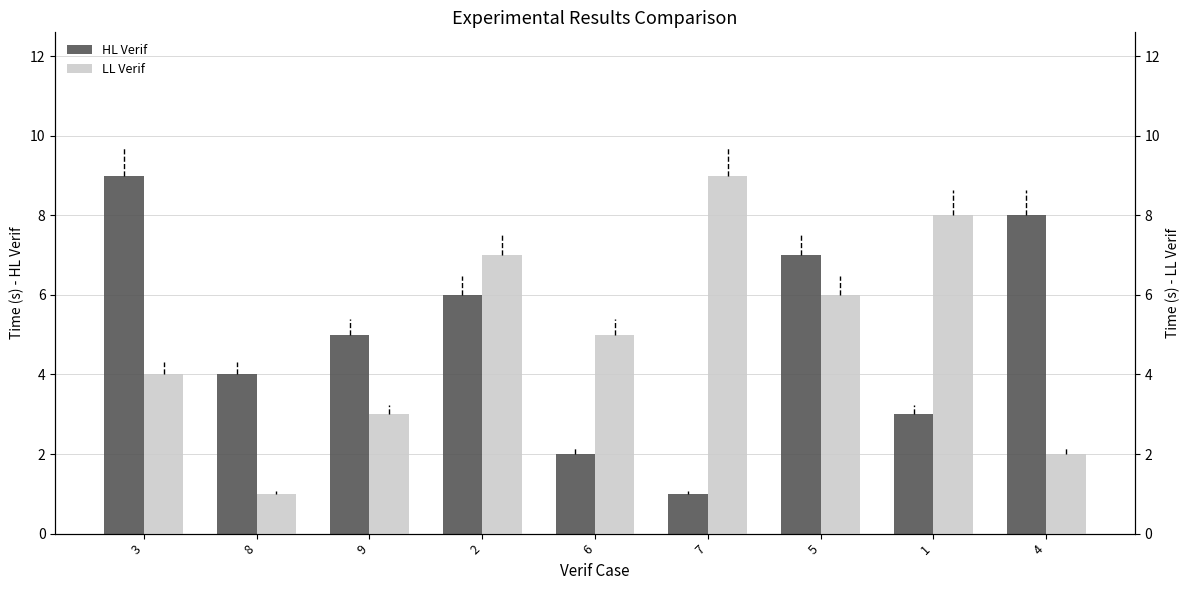

At how many categories does at least one series exceed 1?

9